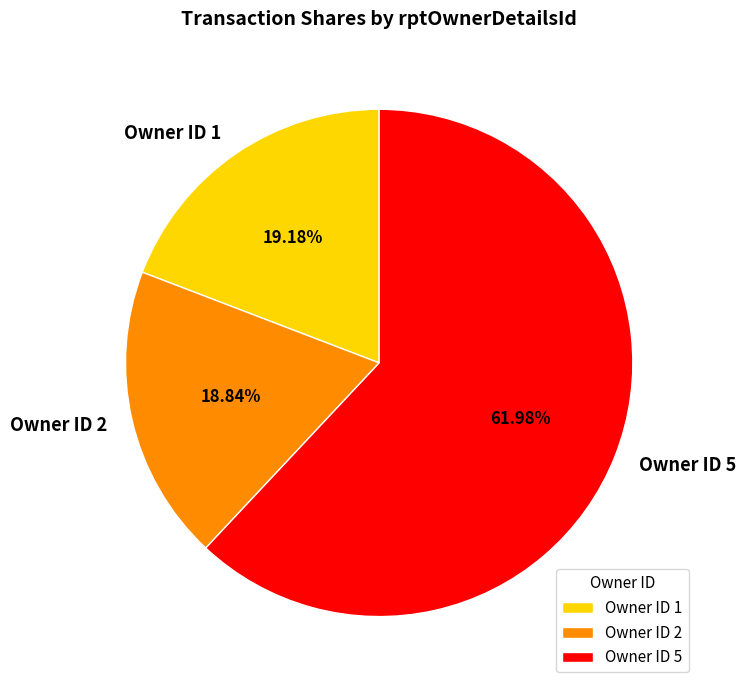

Which category accounts for the majority?

Owner ID 5